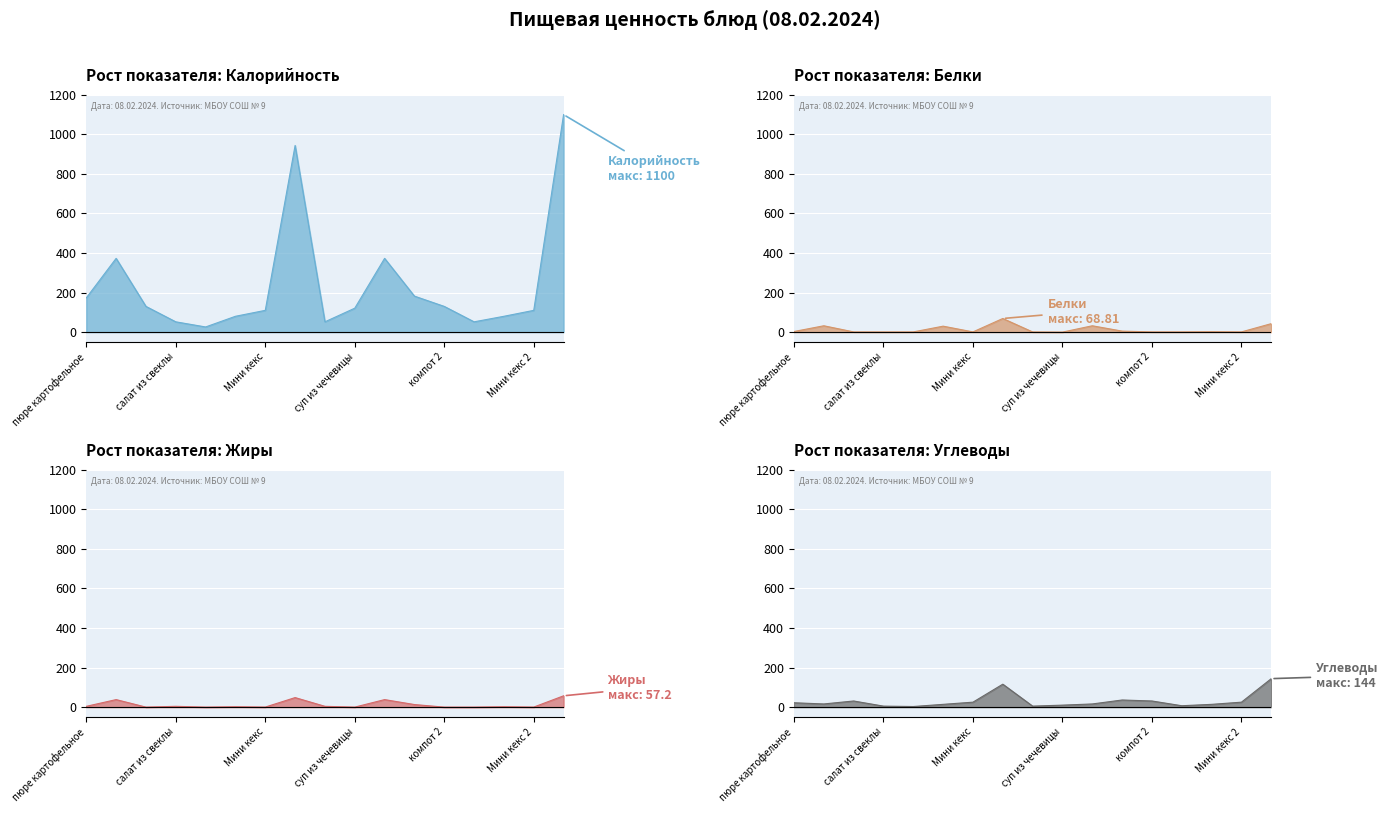

What is the label of the 3rd point from the right?

хлеб пшеничный 2